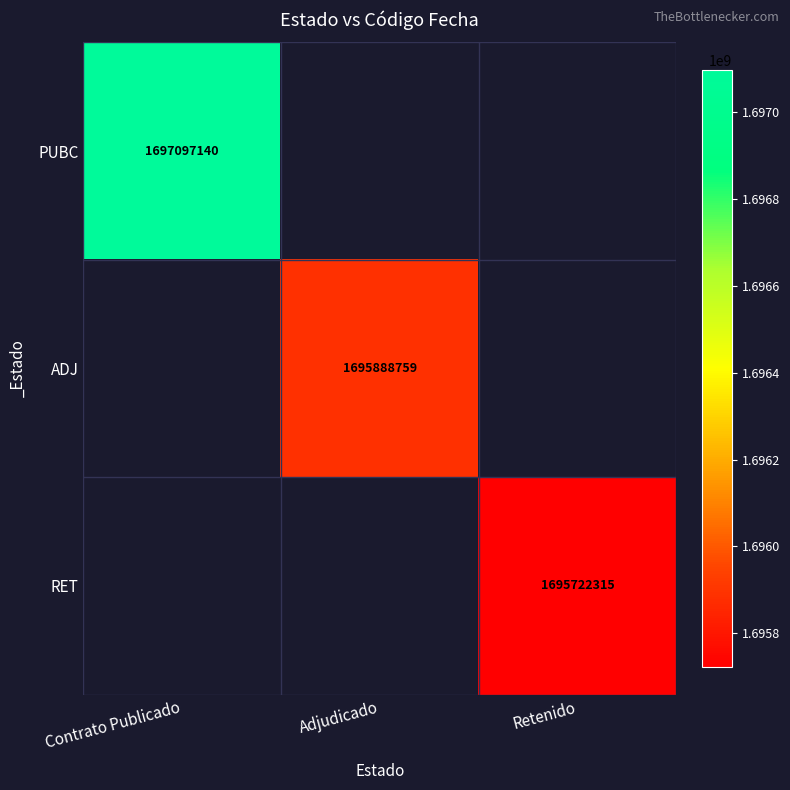

The ADJ series shows 1695888759 at Adjudicado. True or false?

True